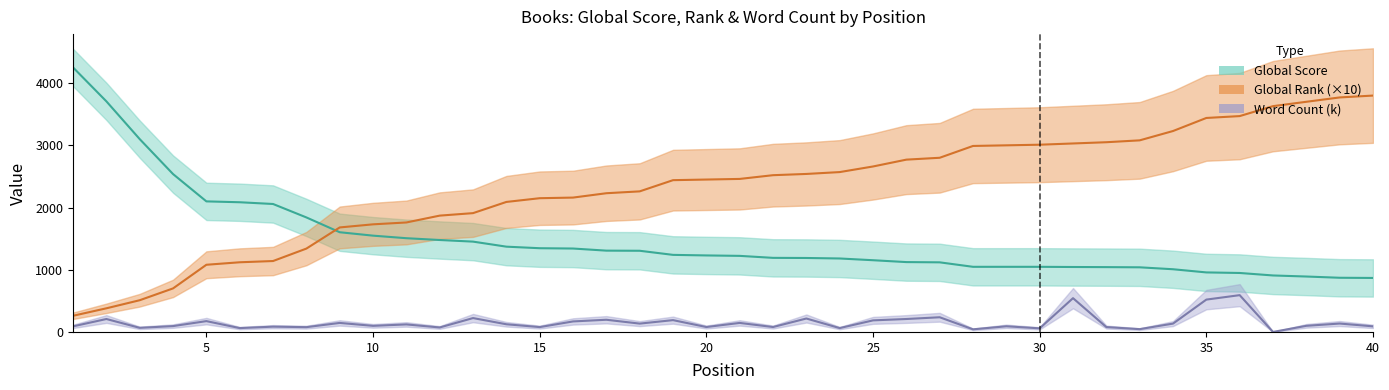

What is the difference between the second highest and second lowest values in the Global Score series?

2836.0